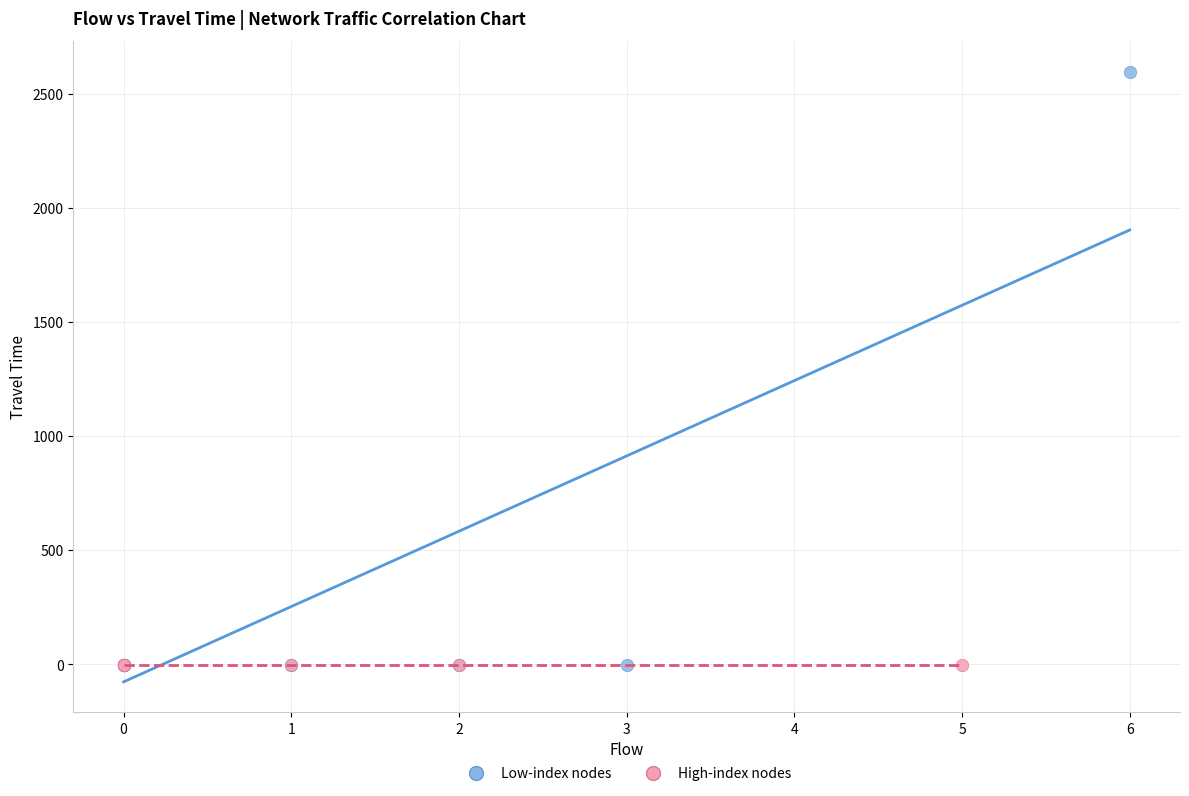

Which series contains the highest Y value?

Low-index nodes